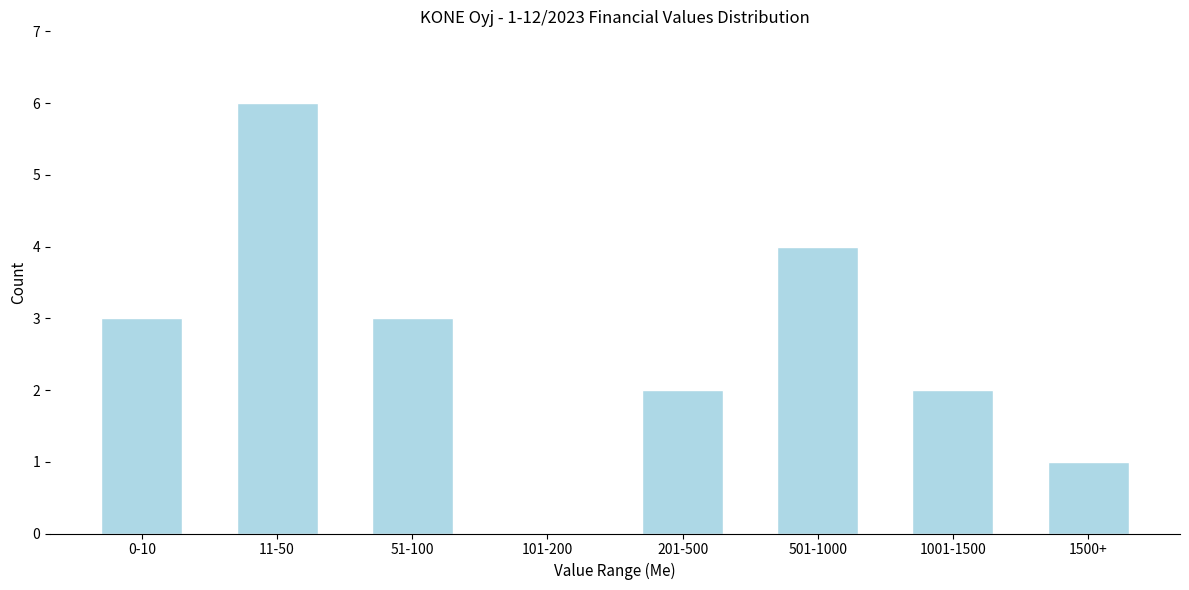

Reading left to right, what are all the values shown in this chart?

0-10=3	11-50=6	51-100=3	101-200=0	201-500=2	501-1000=4	1001-1500=2	1500+=1